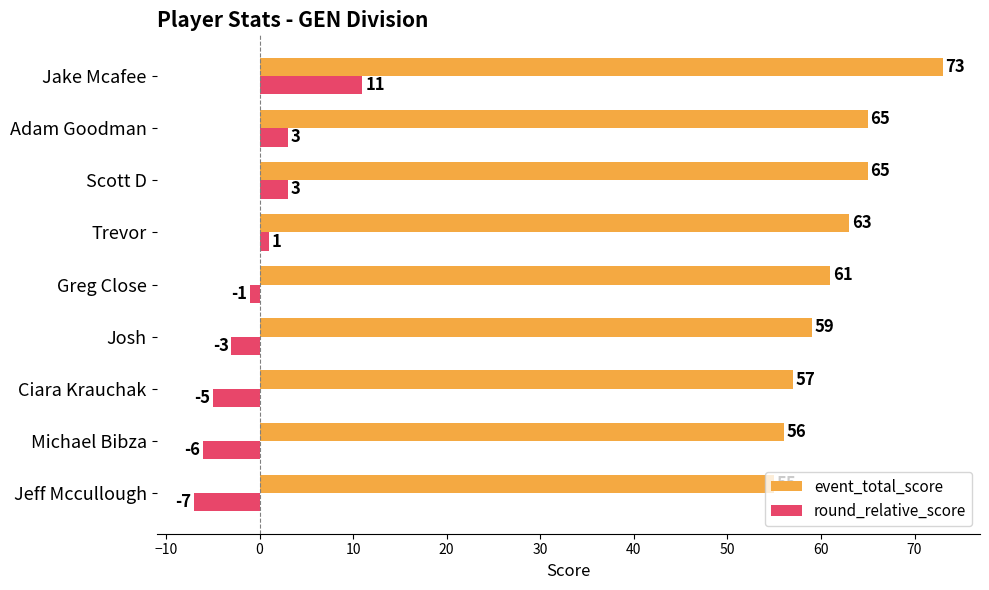

The round_relative_score series shows -7 at Jeff Mccullough. True or false?

True